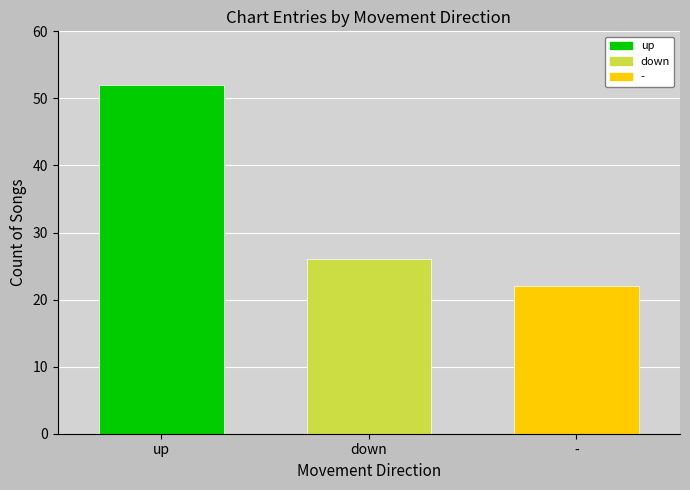

Where is the data nearest to the value 37?

down